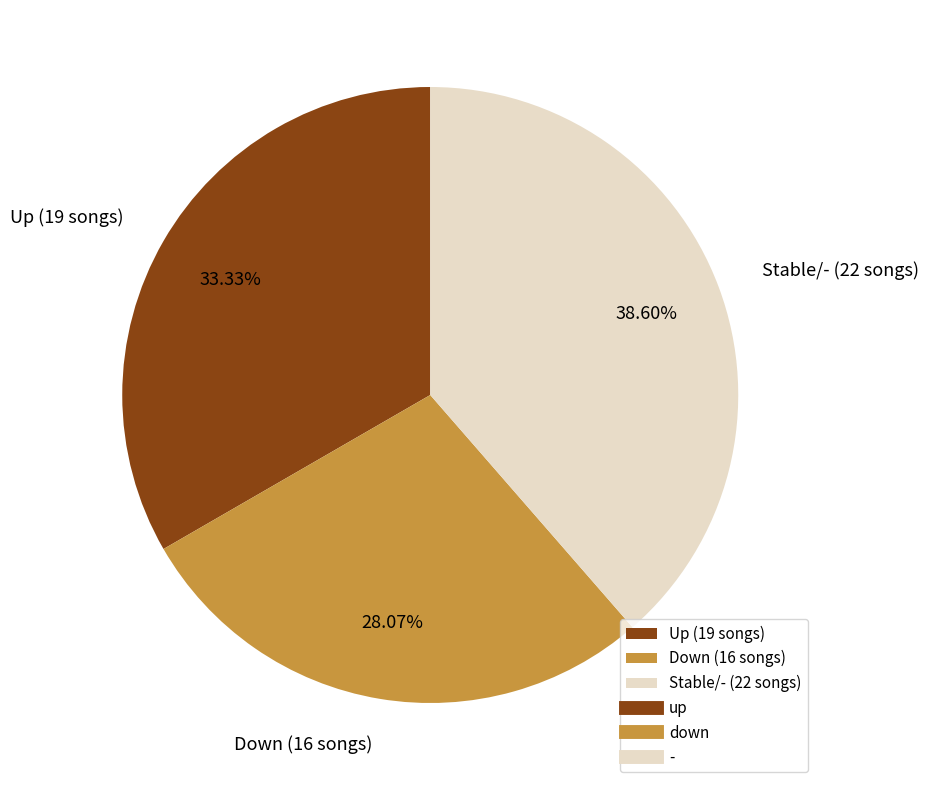

How many segments does this pie chart have?

3